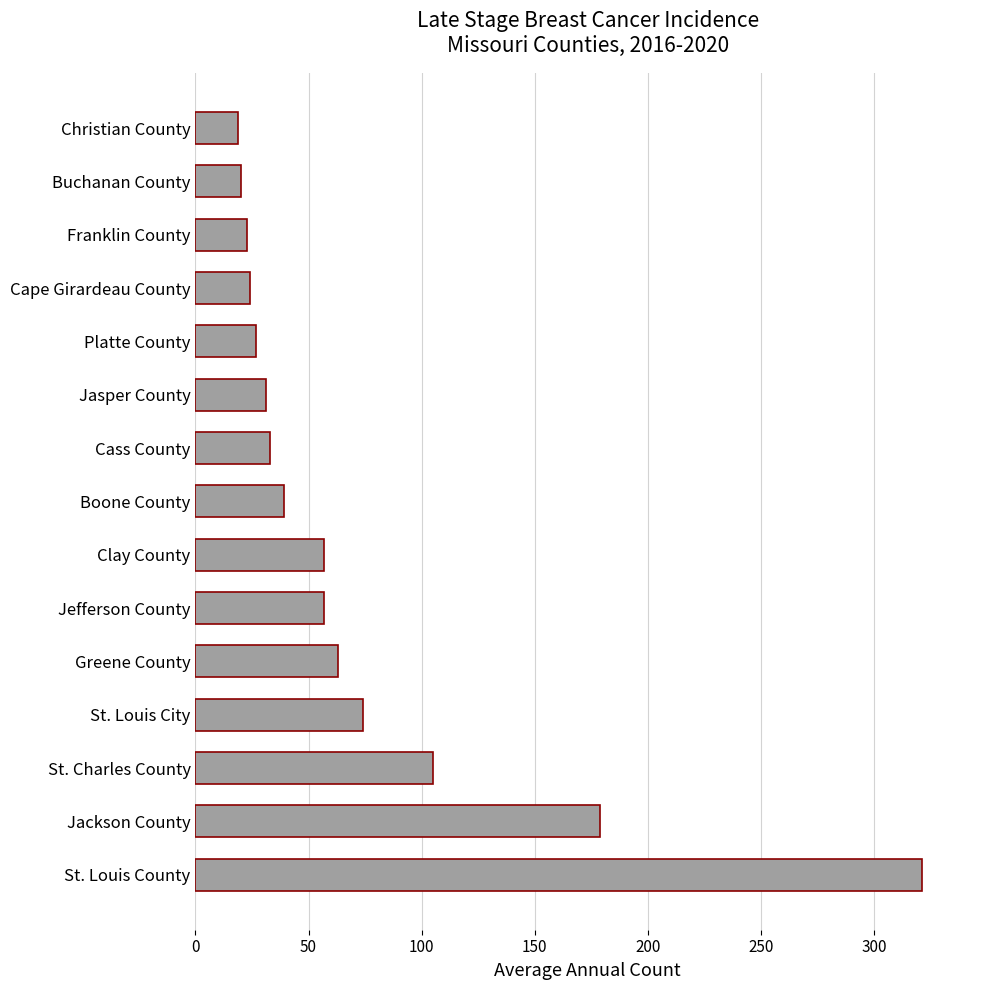

What is the ratio of the value at Buchanan County to the value at Franklin County?

0.9